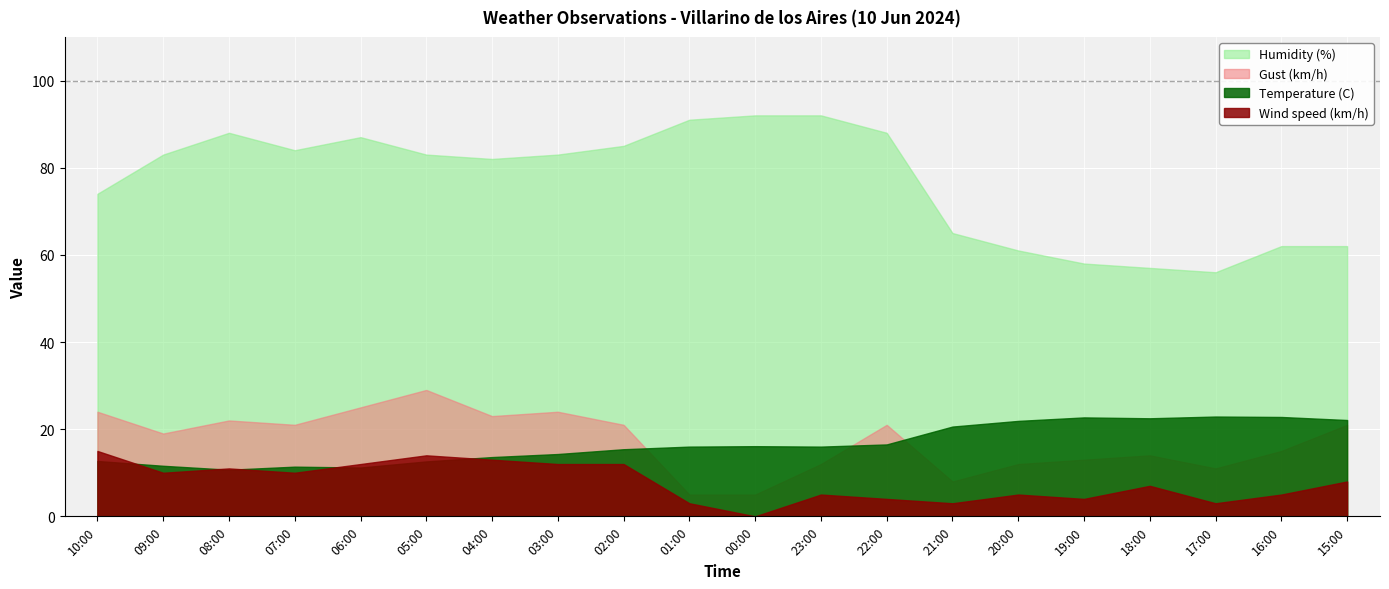

At which category does Gust (km/h) reach its first local peak?

08:00